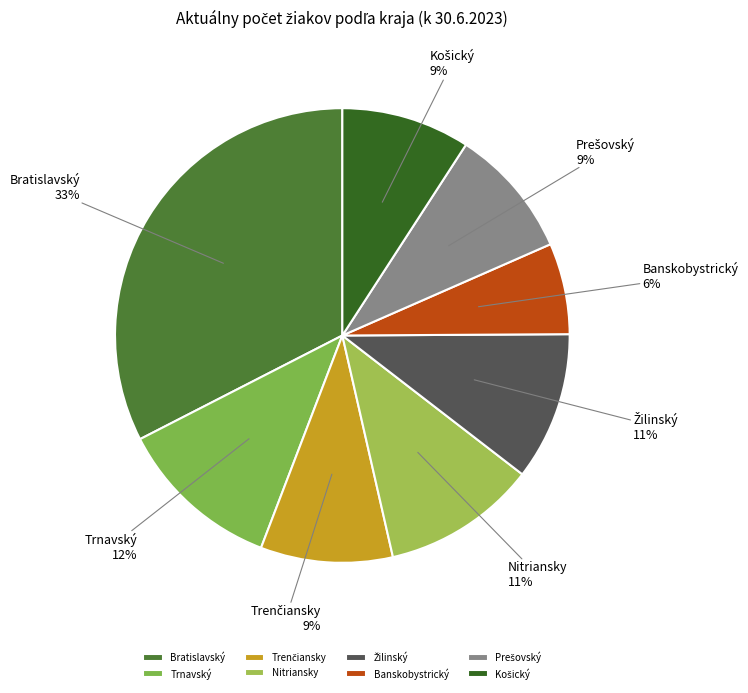

To the nearest percent, what is the average slice percentage?

12%